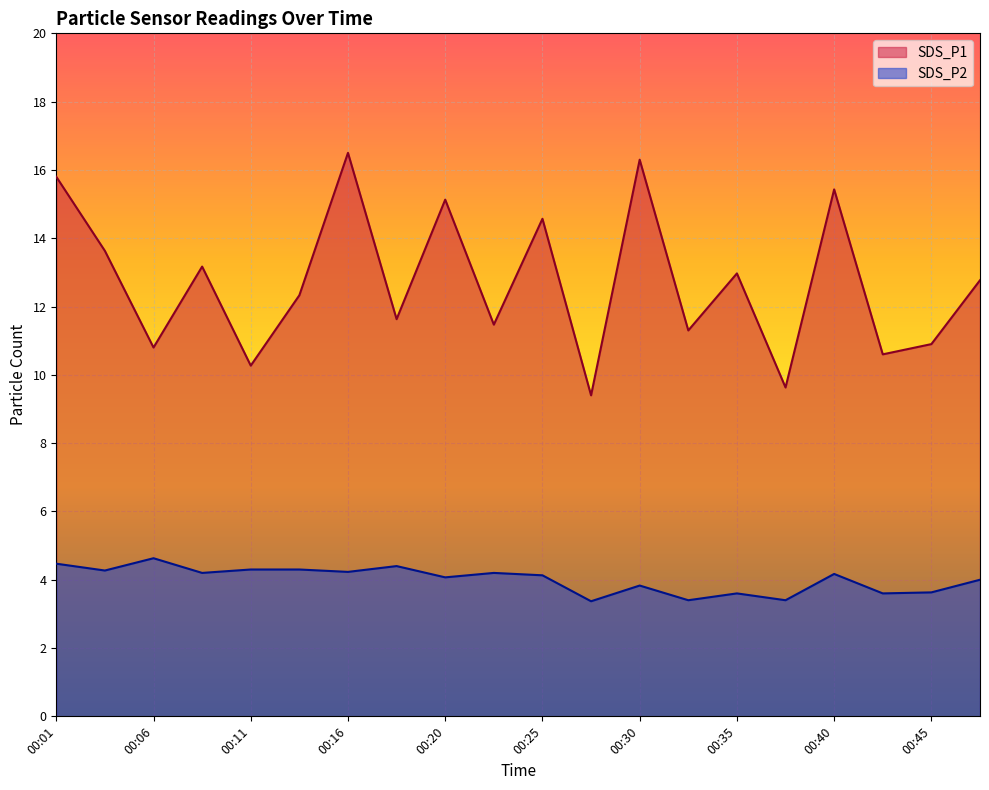

Count the number of data series in this chart.

2